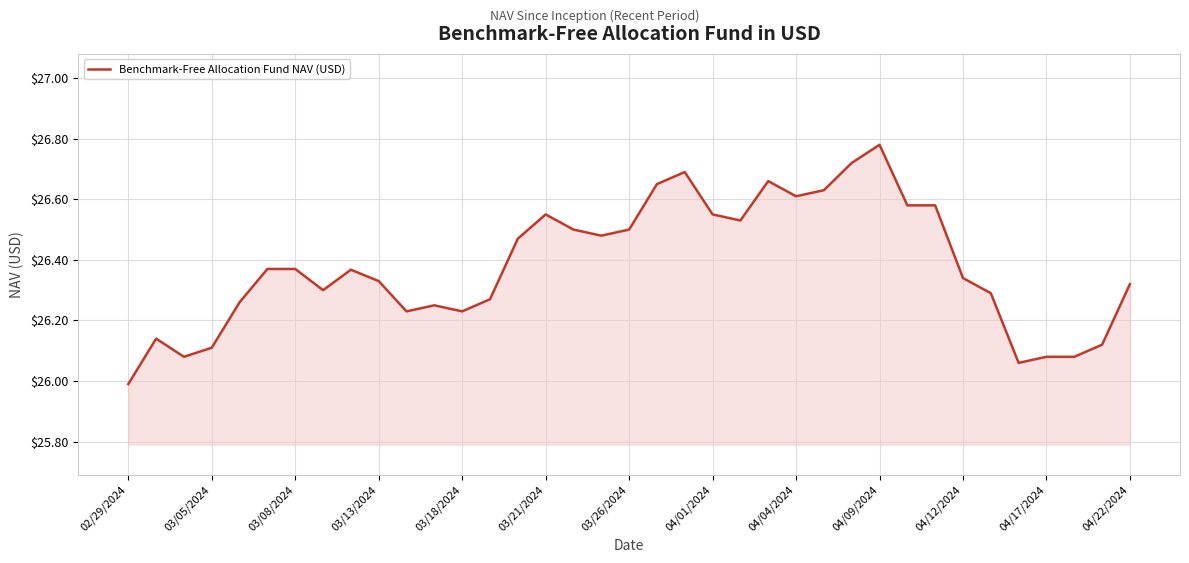

What is the smallest value displayed?

26.0